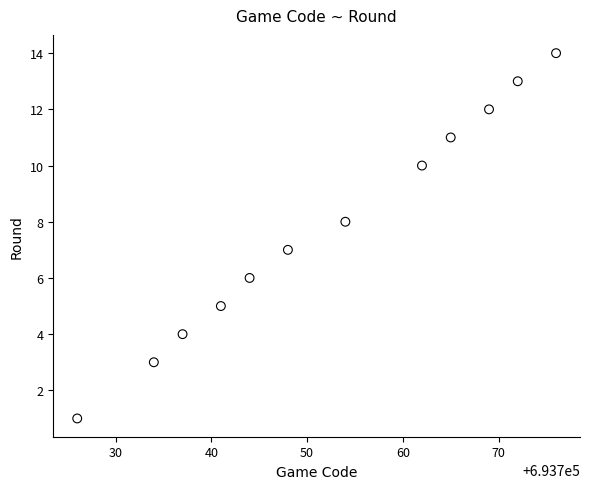

What is the range of Y values (max minus min)?

13